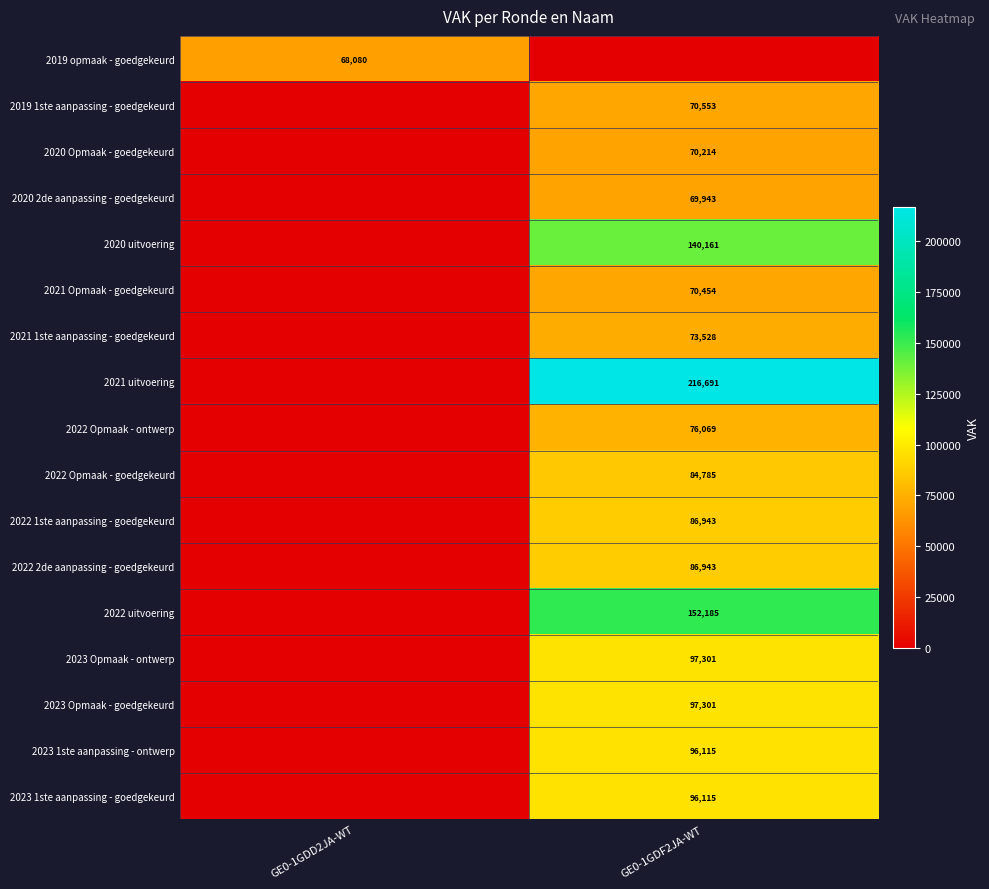

The value of 2020 uitvoering at GE0-1GDF2JA-WT is 50273. True or false?

False